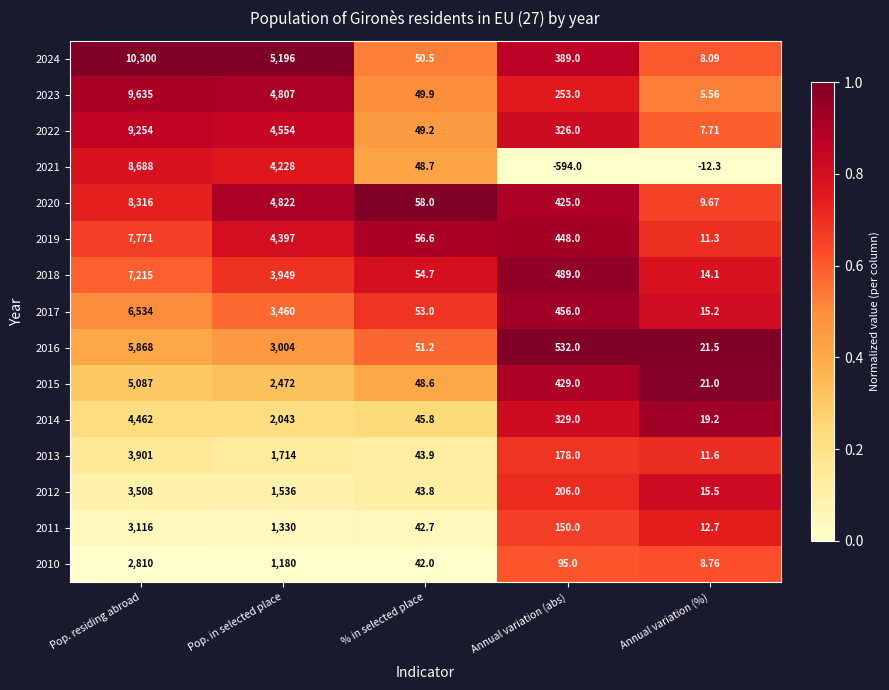

What is the difference between the highest and lowest values at Annual variation (%)?

33.8